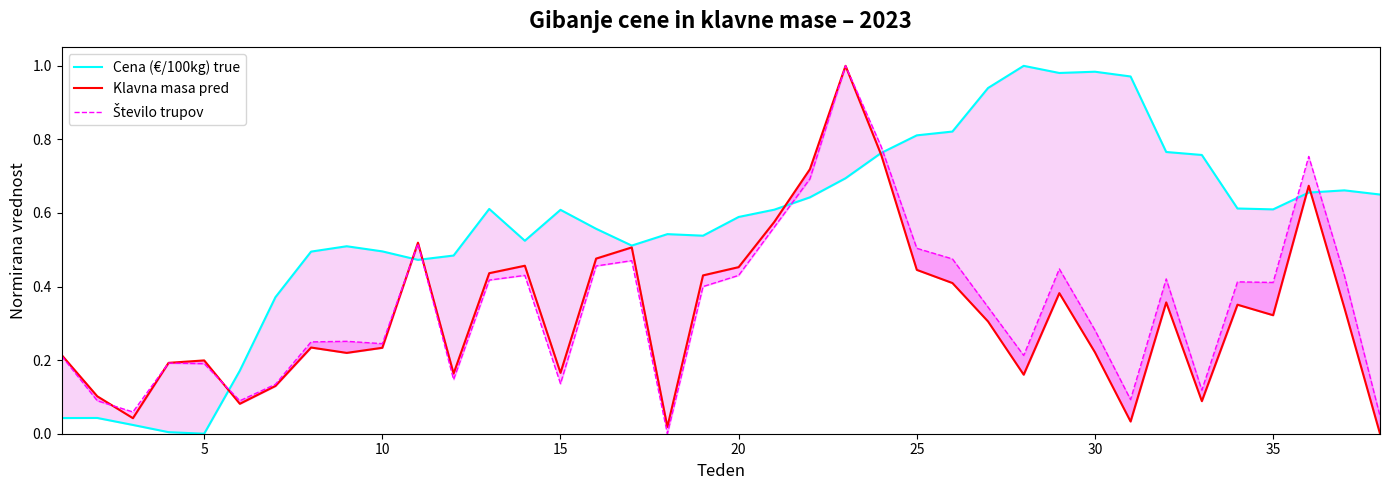

How many lines are shown in the chart?

3